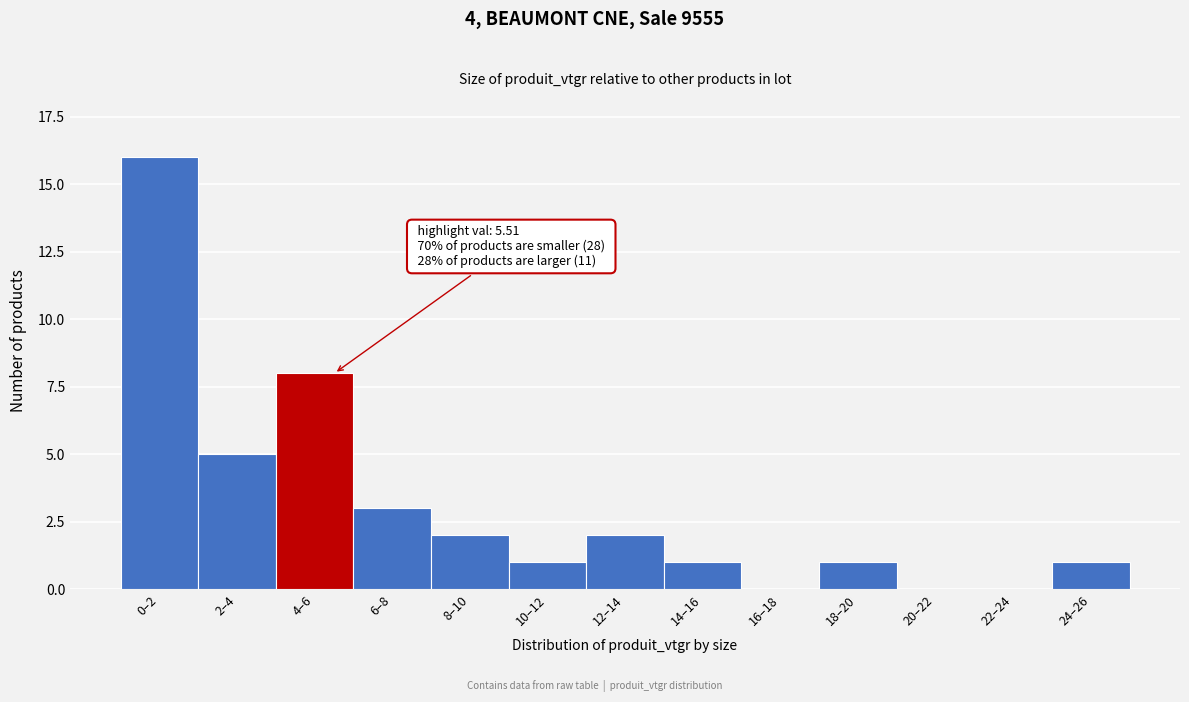

Reading left to right, list all the values displayed in this chart.

0–2=16	2–4=5	4–6=8	6–8=3	8–10=2	10–12=1	12–14=2	14–16=1	16–18=0	18–20=1	20–22=0	22–24=0	24–26=1